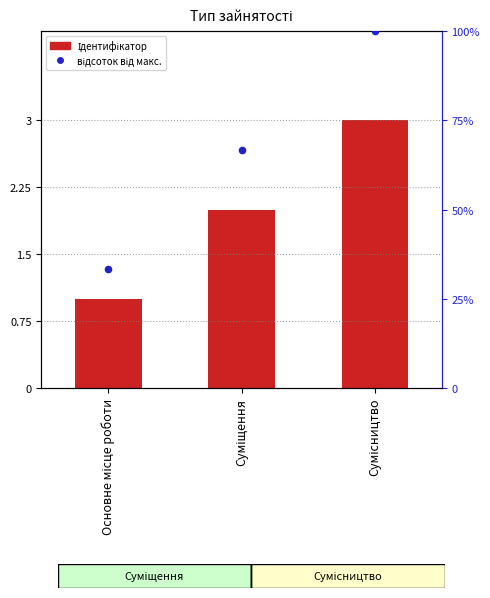

What are all the series names shown in the legend?

Ідентифікатор, відсоток від макс.